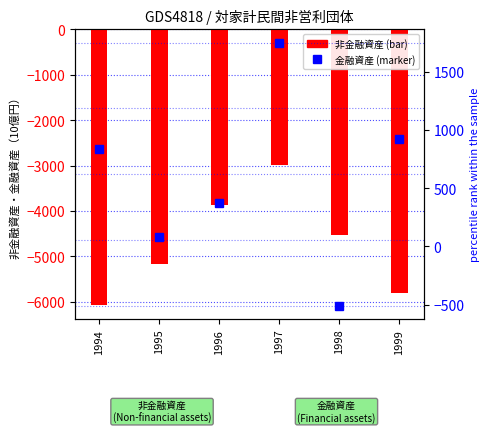

Is the value of 非金融資産 at 1998 greater than the value of 金融資産 at 1995?

No